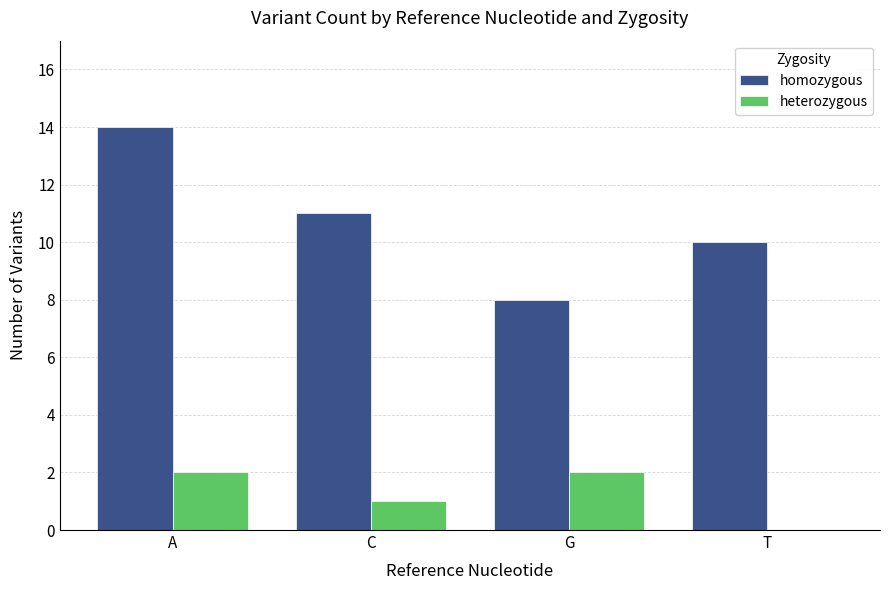

Reading left to right, list all the values displayed in this chart.

homozygous: A=14	C=11	G=8	T=10
heterozygous: A=2	C=1	G=2	T=0